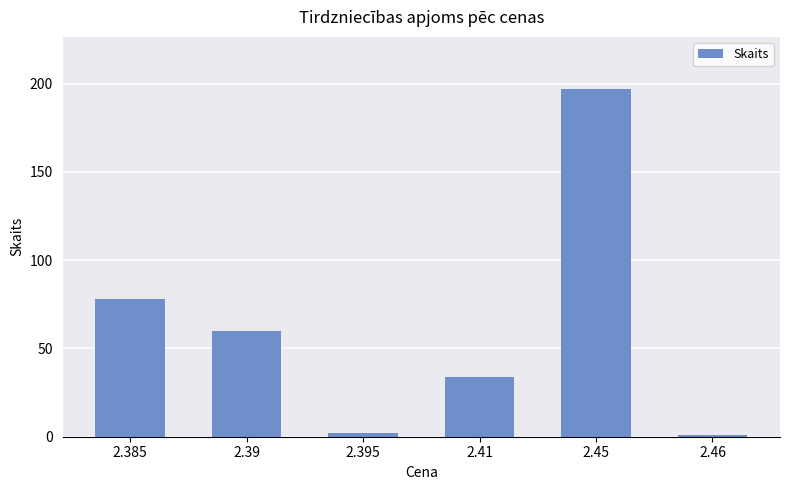

Reading left to right, extract all data points from this chart.

2.385=78	2.39=60	2.395=2	2.41=34	2.45=197	2.46=1